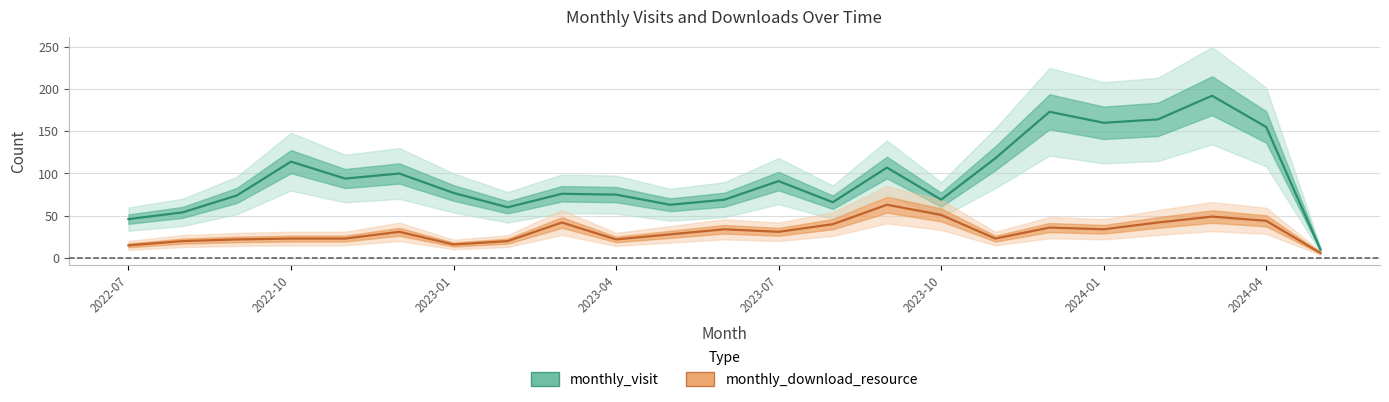

What is the difference between the monthly_download_resource values at 2024-01 and 2024-03?

15